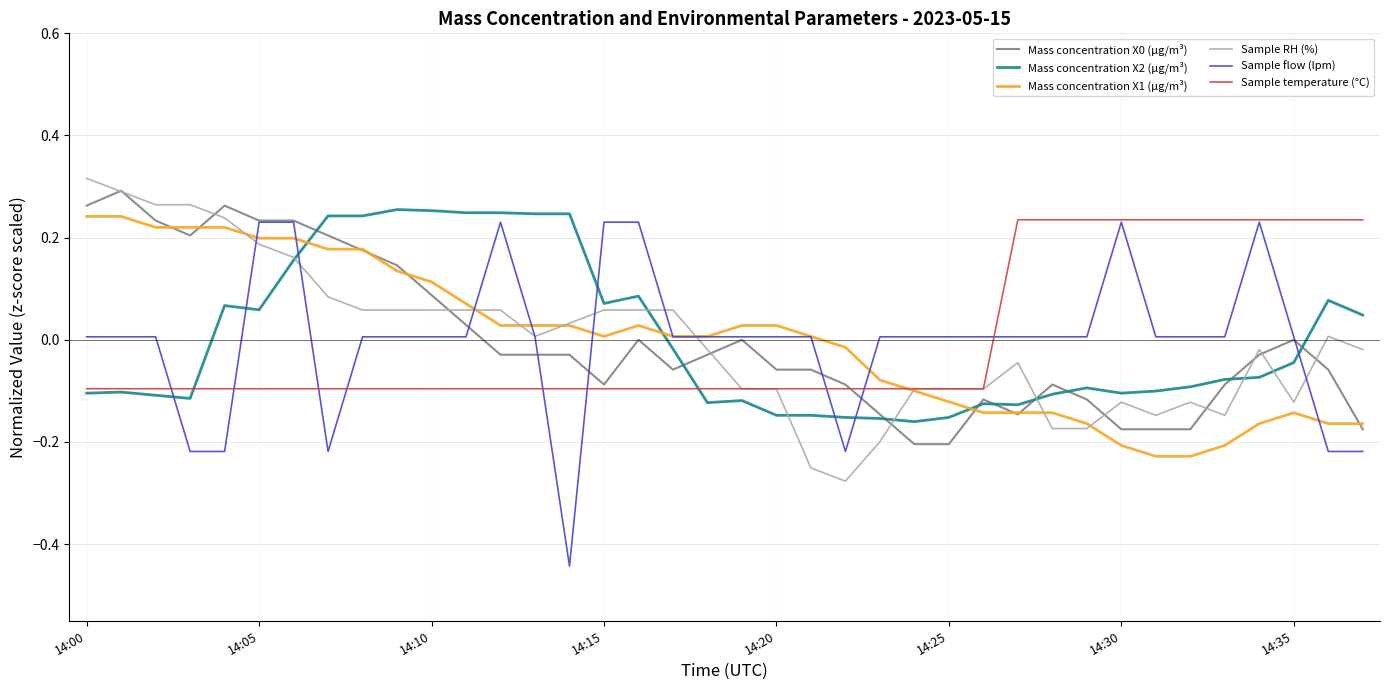

Which series has the largest range (max minus min)?

Sample flow (lpm)